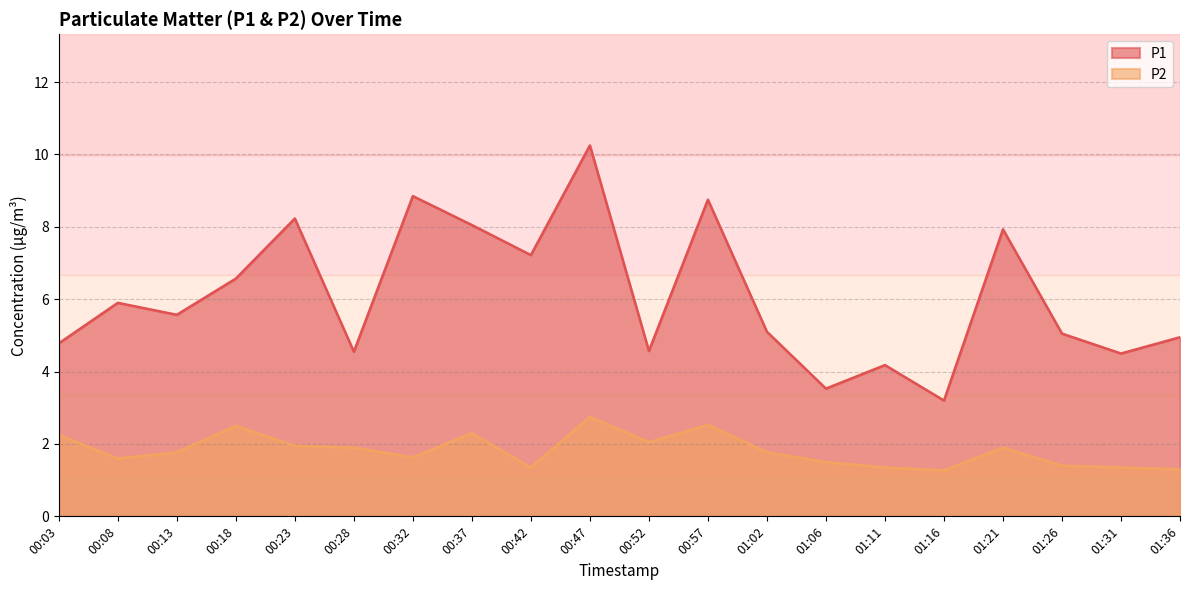

True or false: P1 and P2 intersect in this chart.

False